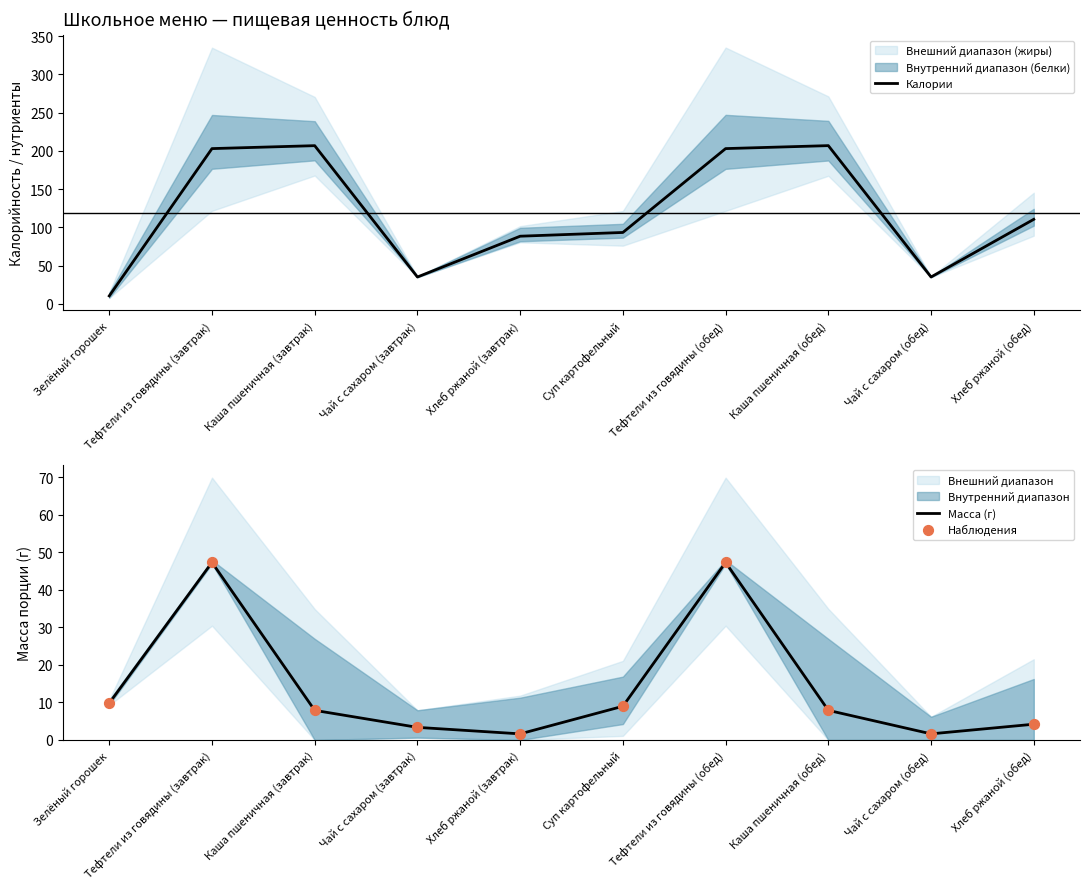

At which category is the sum across all series the highest?

Тефтели из говядины (завтрак)